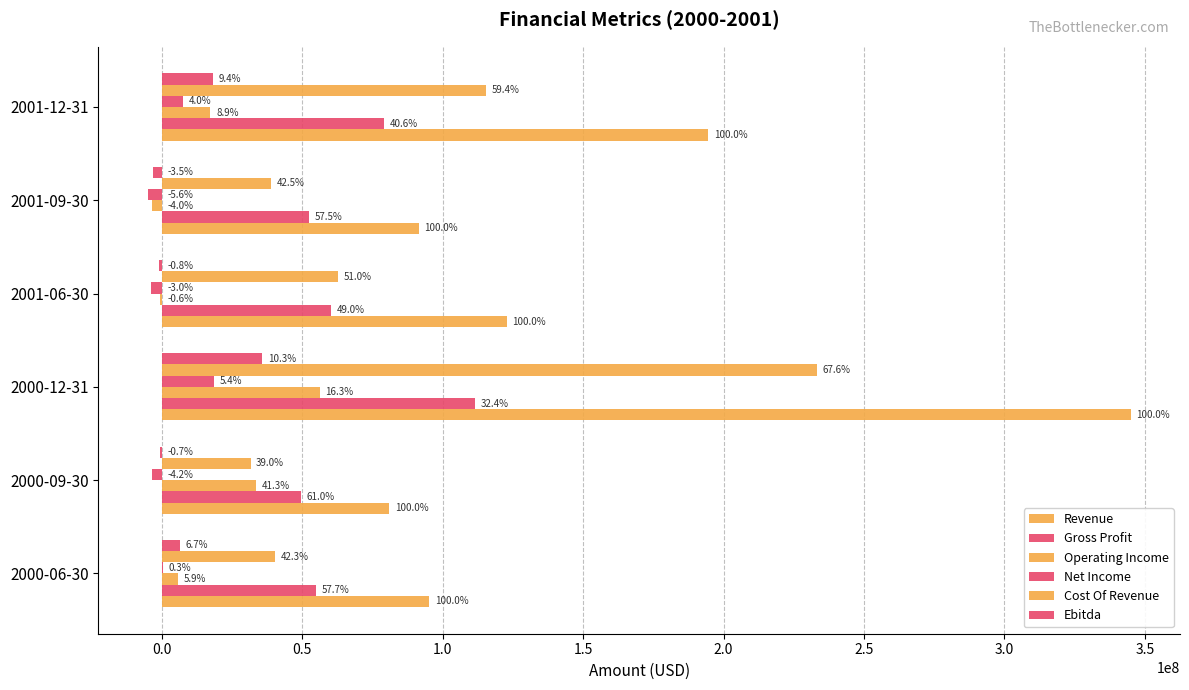

What is the difference between the maximum and minimum values in the Gross Profit series?

62250000